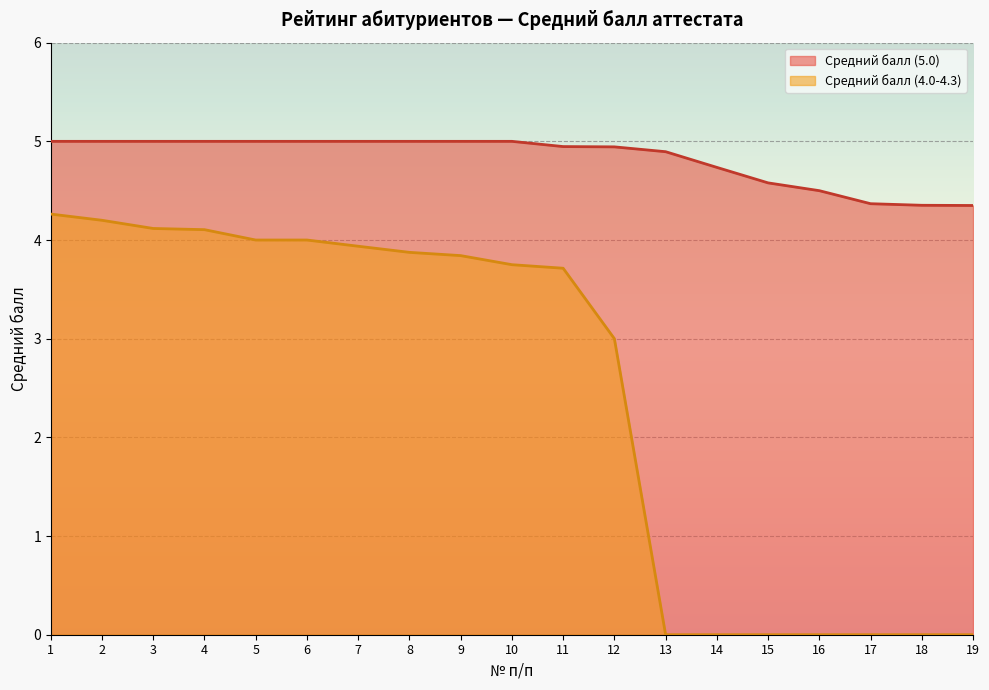

How many lines are shown in the chart?

2